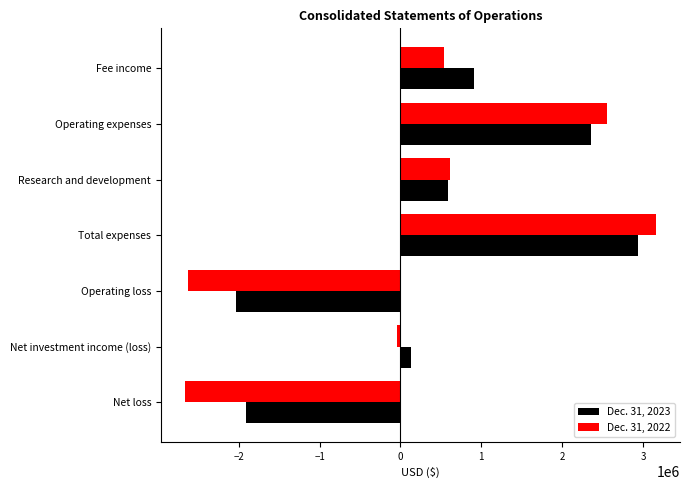

At which category does the chart reach its peak across all series?

Total expenses